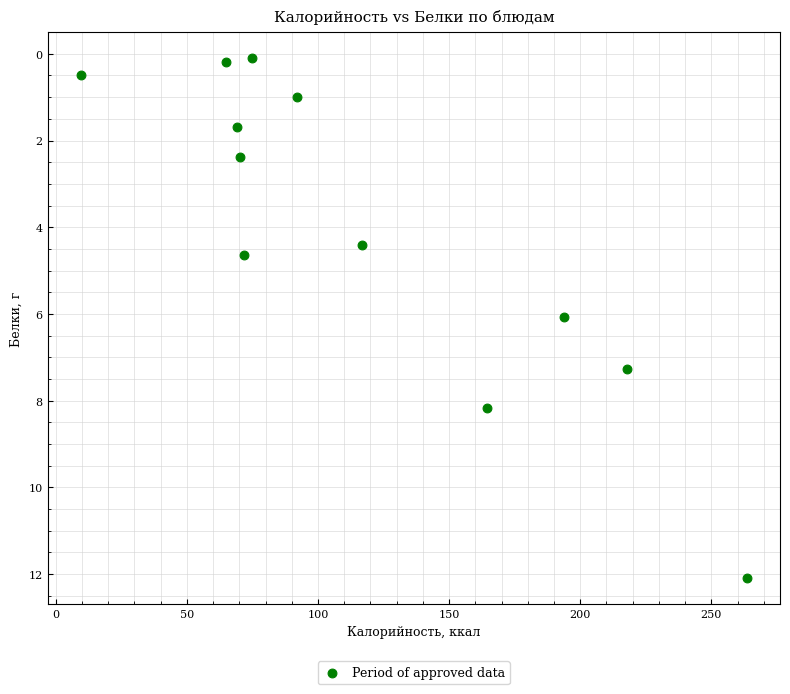

What is the range of X values (max minus min)?

253.9